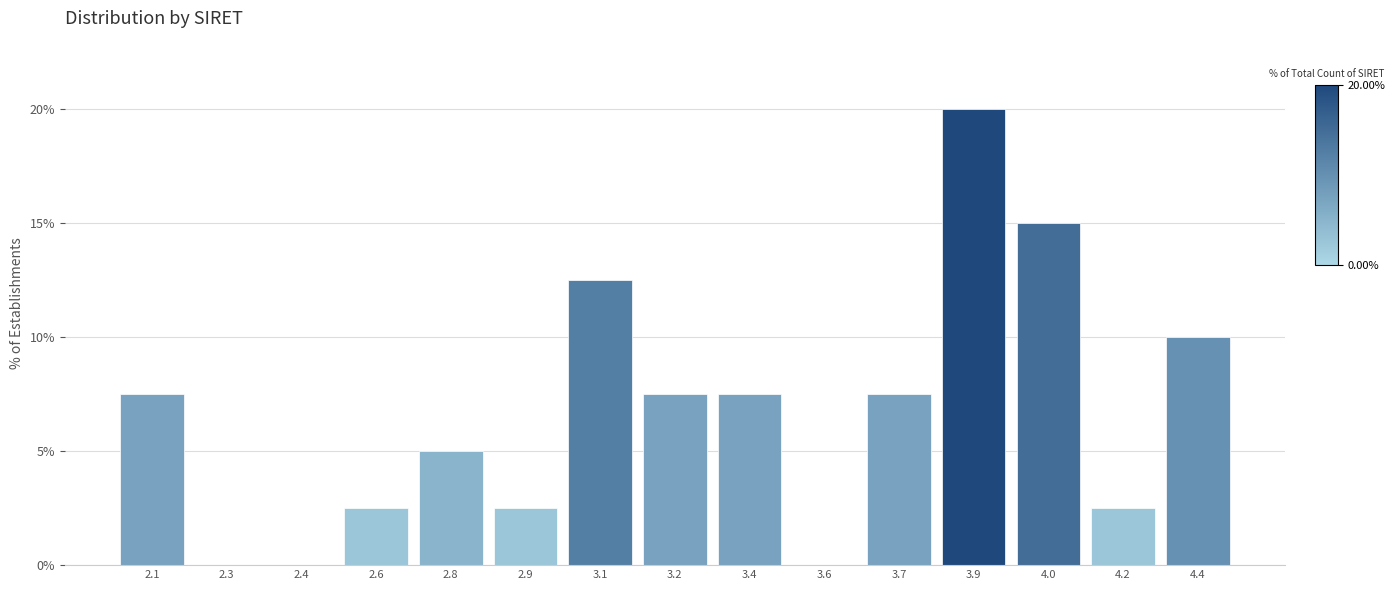

Reading right to left, what are all the values shown in this chart?

4.4=10.0	4.2=2.5	4.0=15.0	3.9=20.0	3.7=7.5	3.6=0.0	3.4=7.5	3.2=7.5	3.1=12.5	2.9=2.5	2.8=5.0	2.6=2.5	2.4=0.0	2.3=0.0	2.1=7.5